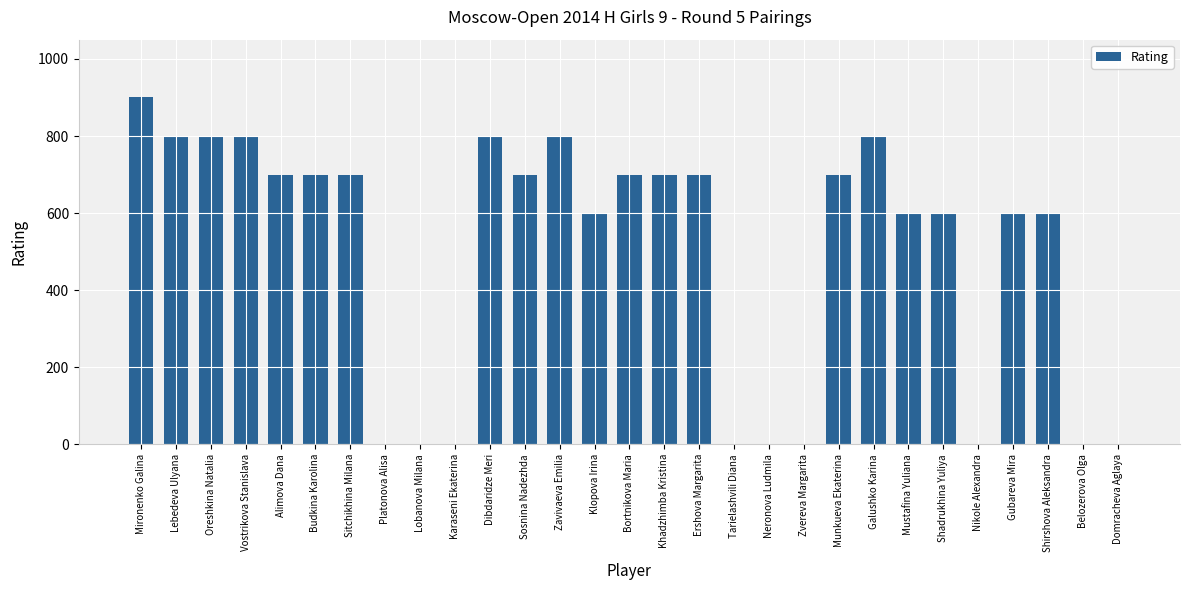

Count the values in the range 0 to 700.

22